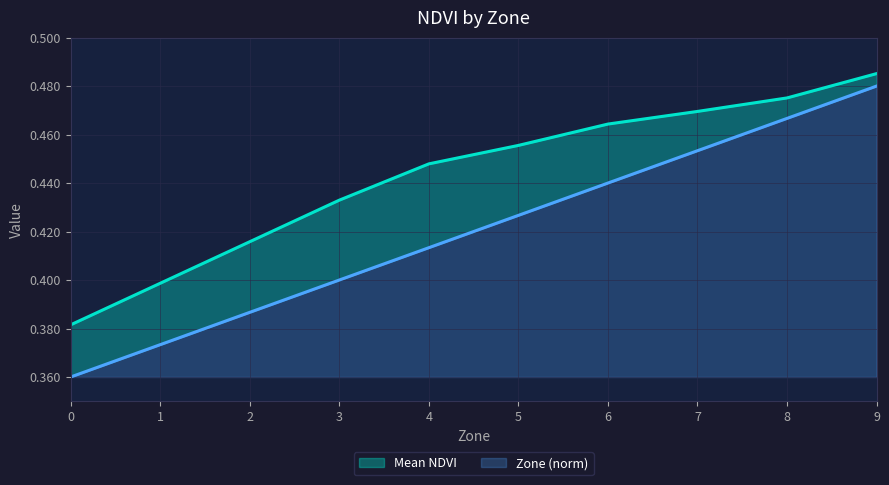

Does the chart have visible grid lines?

Yes